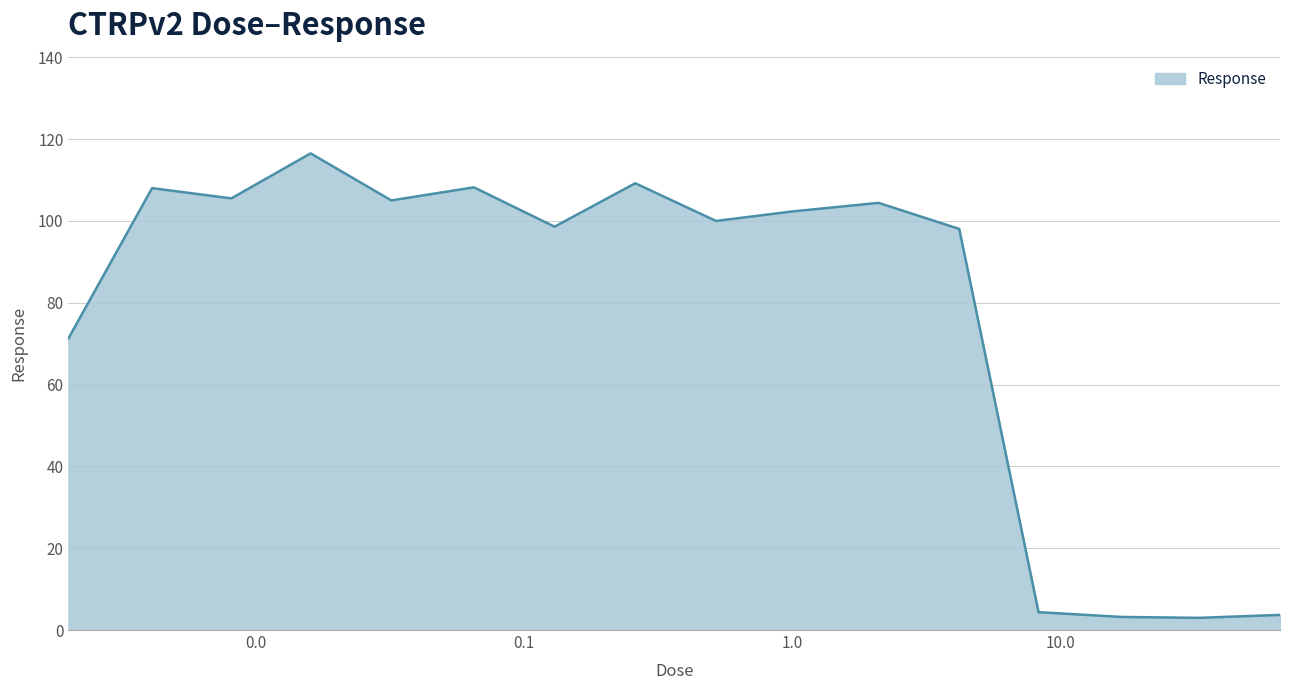

What is the maximum value shown in the chart?

116.5